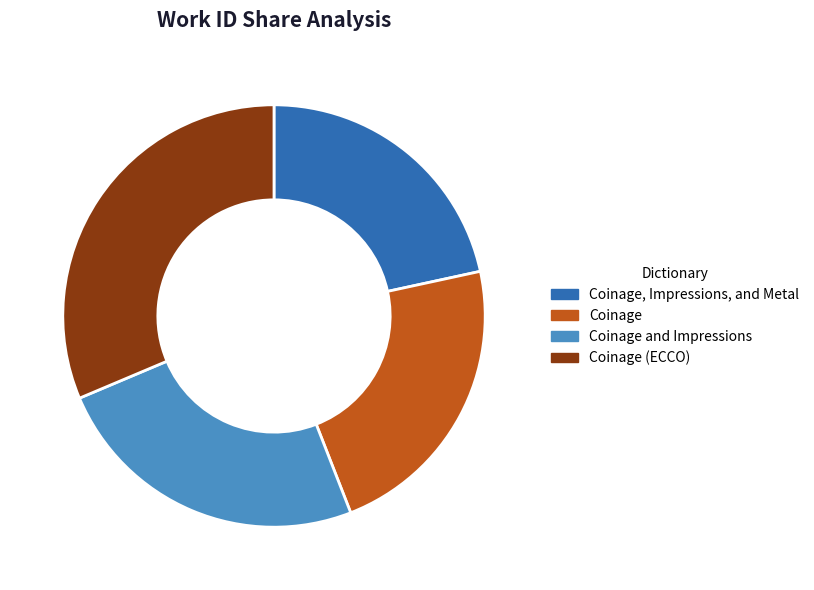

To the nearest percent, what is the average slice percentage?

25%